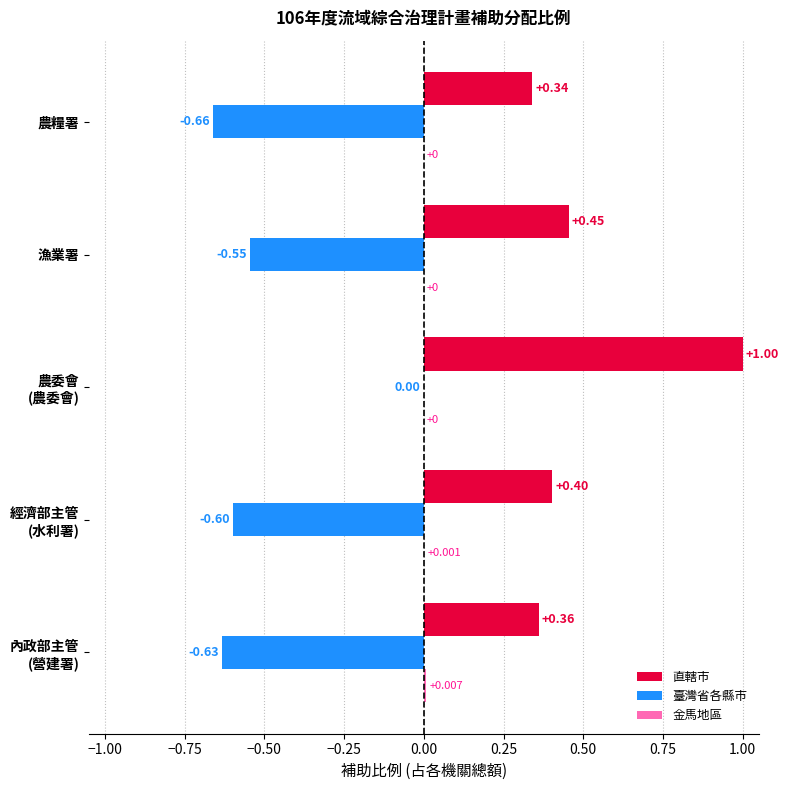

Which series has the largest total across all categories?

直轄市